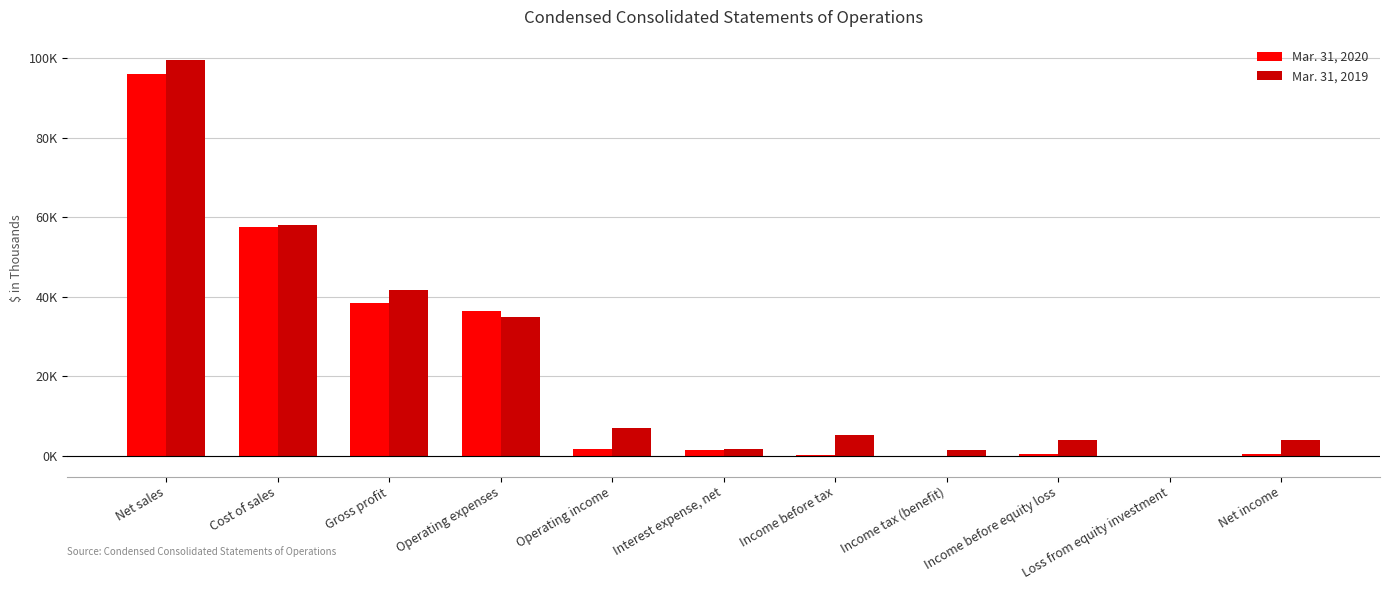

What is the sum of the Mar. 31, 2020 values at Operating expenses and Net sales?

132507